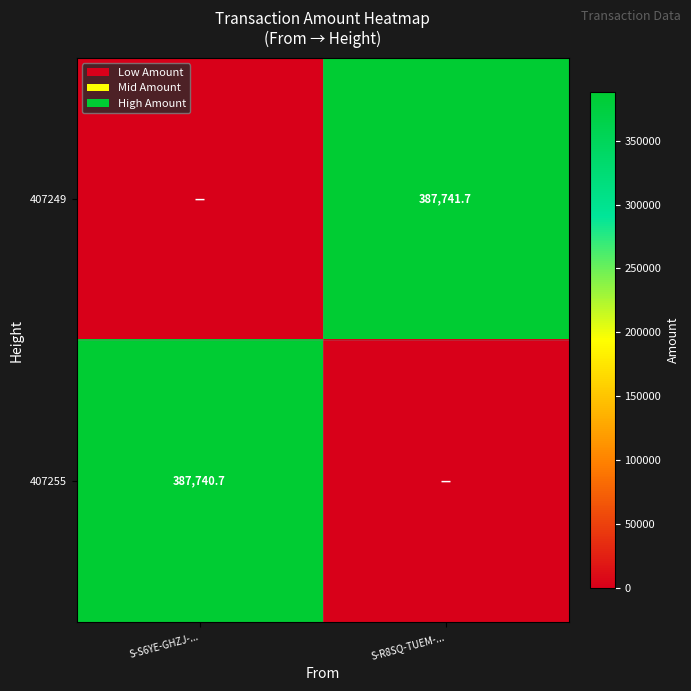

Is it true that 407255 equals 538306.3 at S-S6YE-GHZJ-...?

False